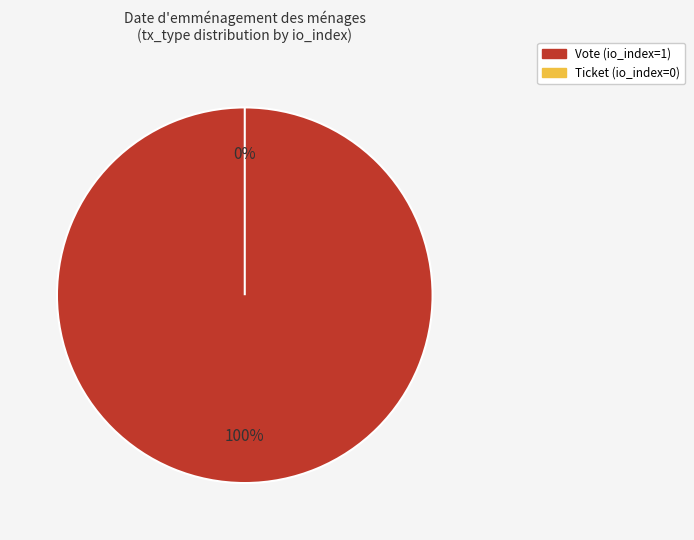

Rank the categories by value from lowest to highest.

Ticket, Vote